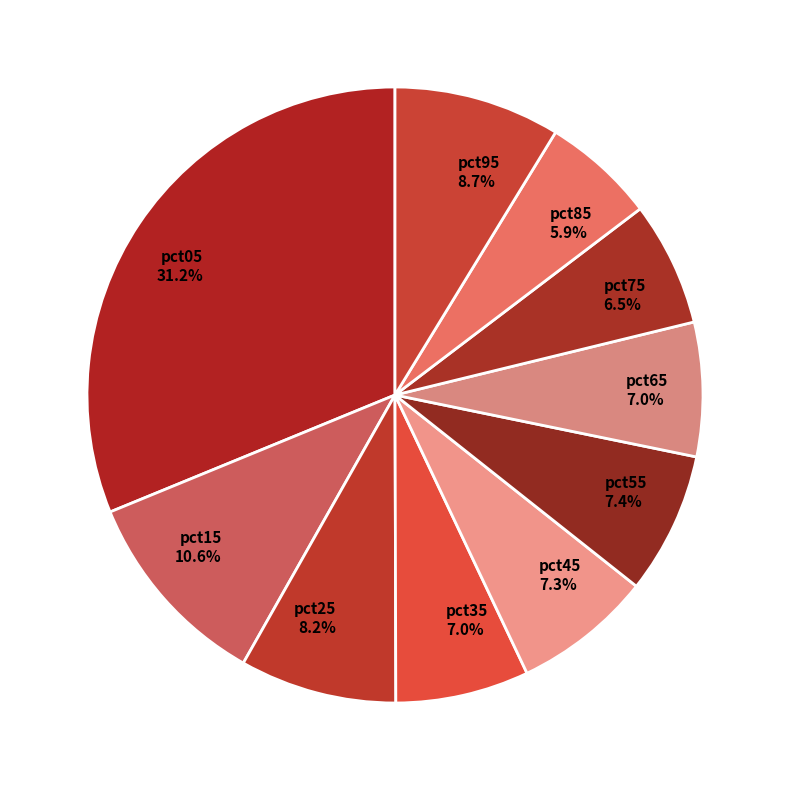

Does any single category account for the majority?

No